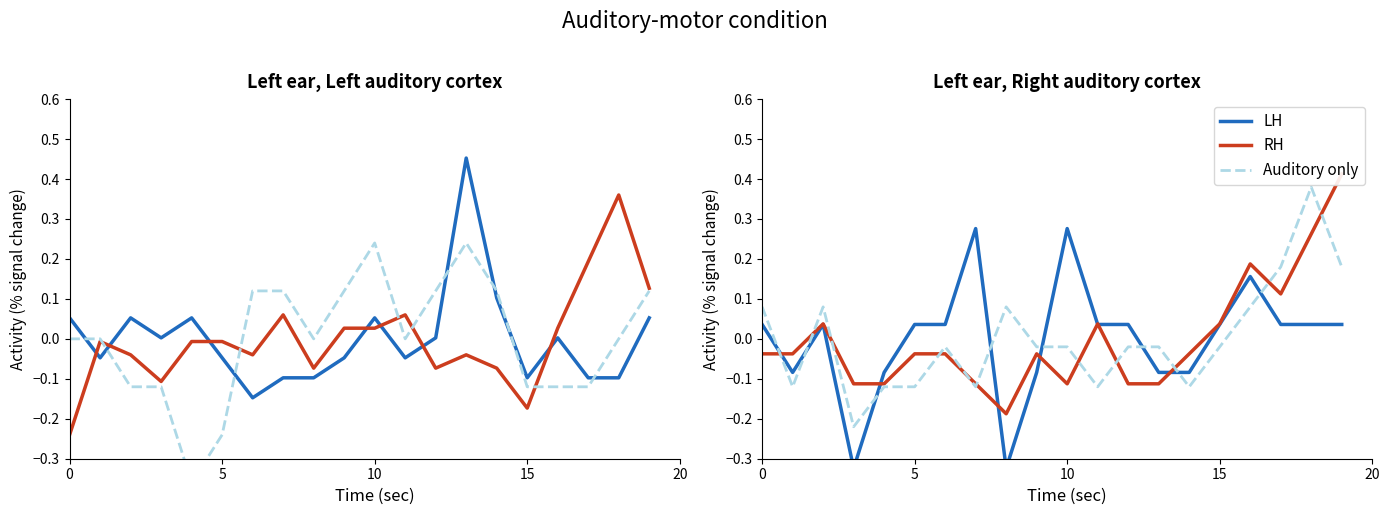

How many data points in RH are less than 0?

13